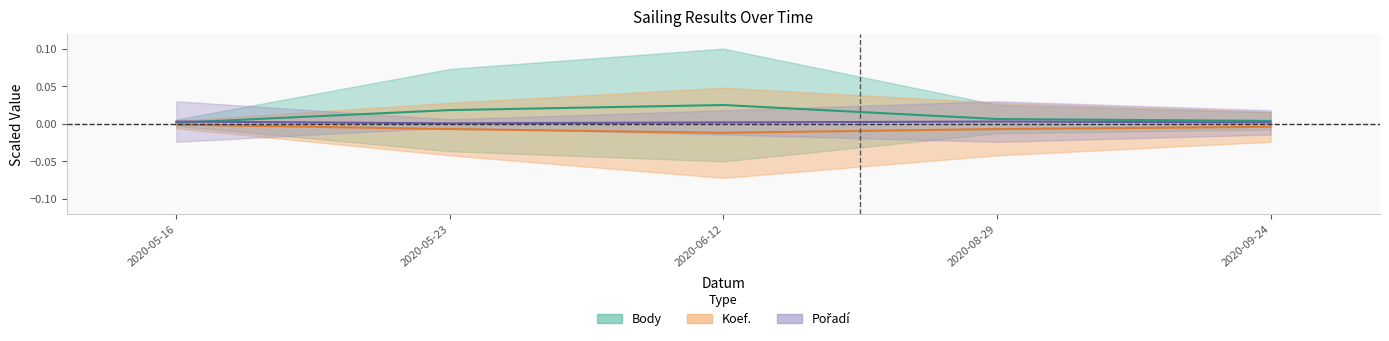

Reading right to left, list all the values displayed in this chart.

Body: 2020-09-24=0.0	2020-08-29=0.0	2020-06-12=0.0	2020-05-23=0.0	2020-05-16=0.0
Koef.: 2020-09-24=-0.0	2020-08-29=-0.0	2020-06-12=-0.0	2020-05-23=-0.0	2020-05-16=-0.0
Pořadí: 2020-09-24=0.0	2020-08-29=0.0	2020-06-12=0.0	2020-05-23=0.0	2020-05-16=0.0